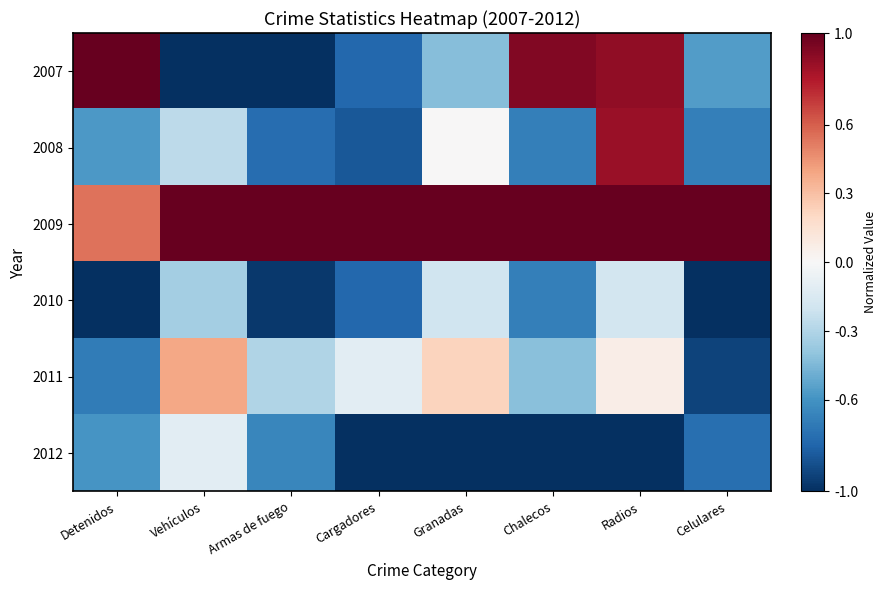

At how many categories does at least one series exceed 0?

8